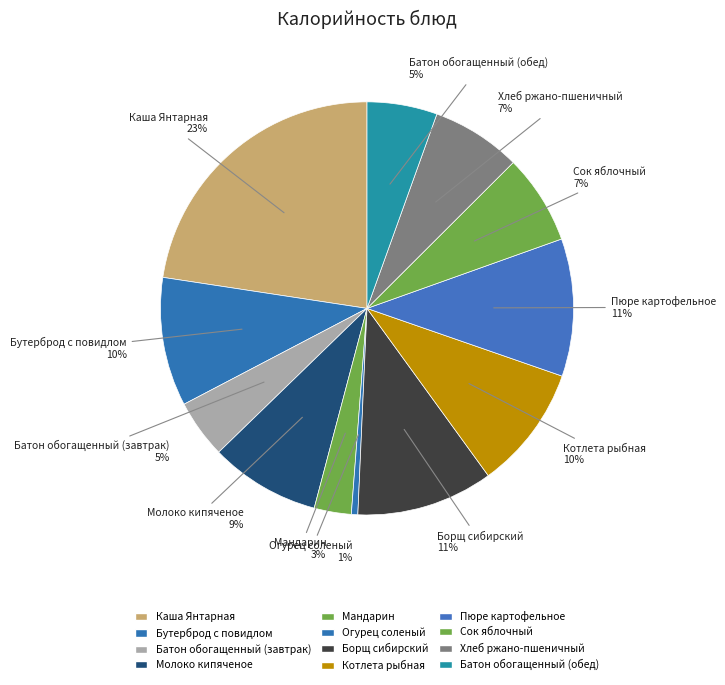

How many segments does this pie chart have?

12